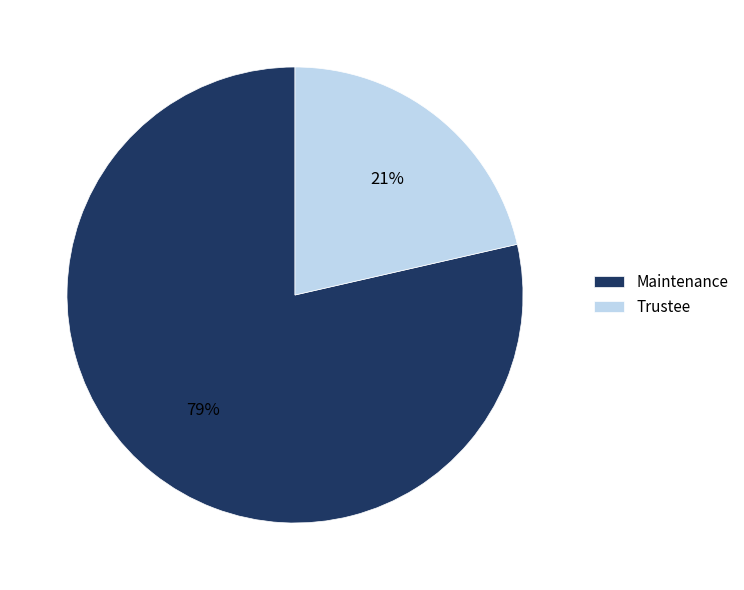

Is the sum of Maintenance and Trustee greater than half?

Yes